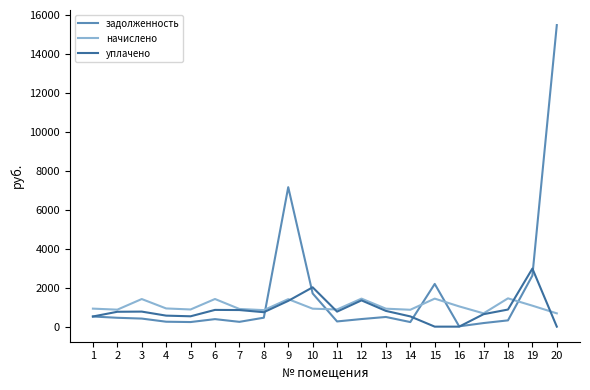

At which label does задолженность first exceed 413?

1